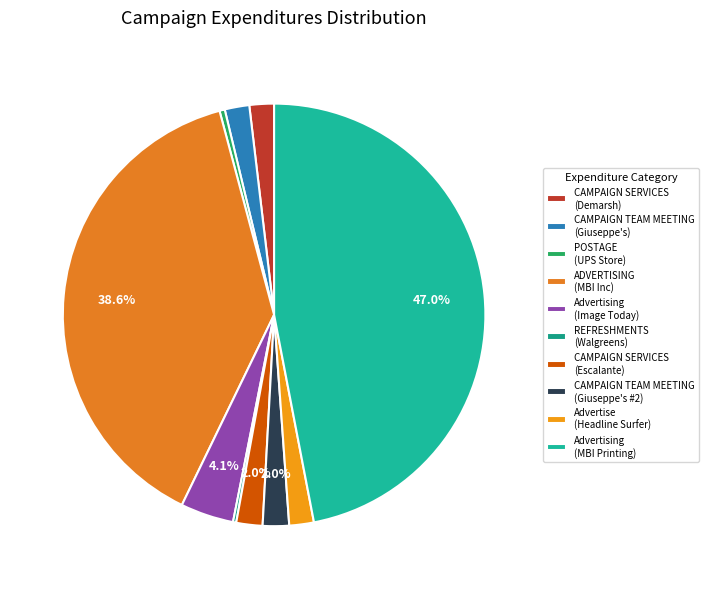

Is the sum of REFRESHMENTS (Walgreens) and Advertise (Headline Surfer) greater than half?

No